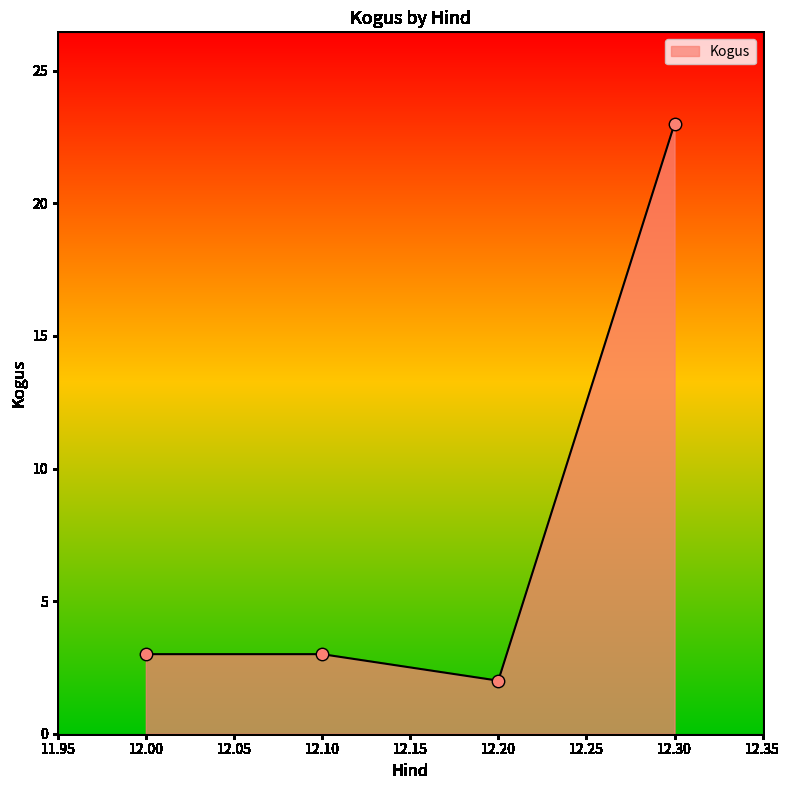

Which has a higher value, 12.30 or 12.10?

12.30